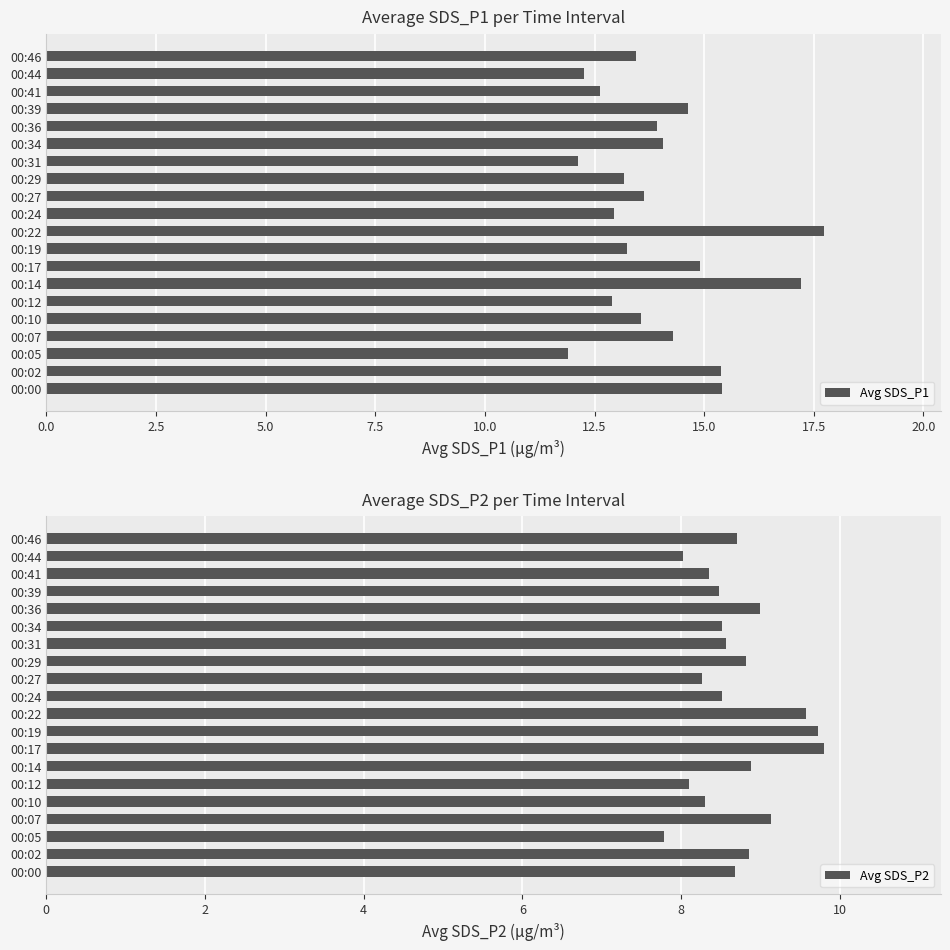

Which category has the highest value in the Avg SDS_P1 series?

00:22